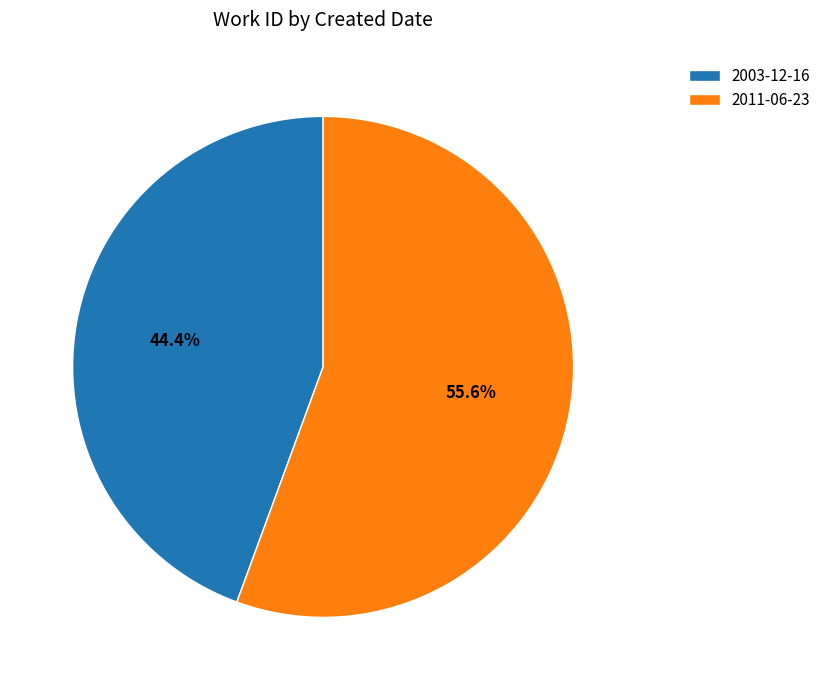

Is there any slice that represents more than half of the pie?

Yes